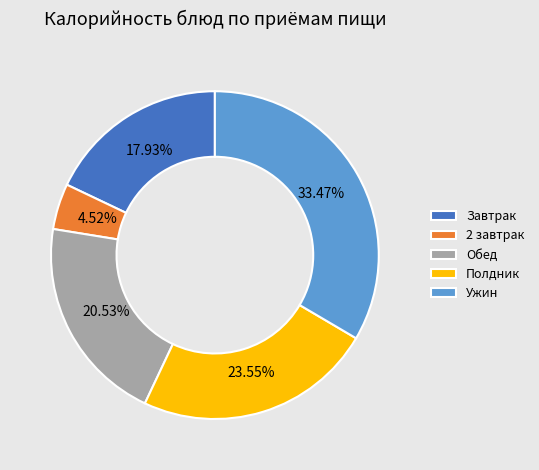

Which slice is the largest?

Ужин